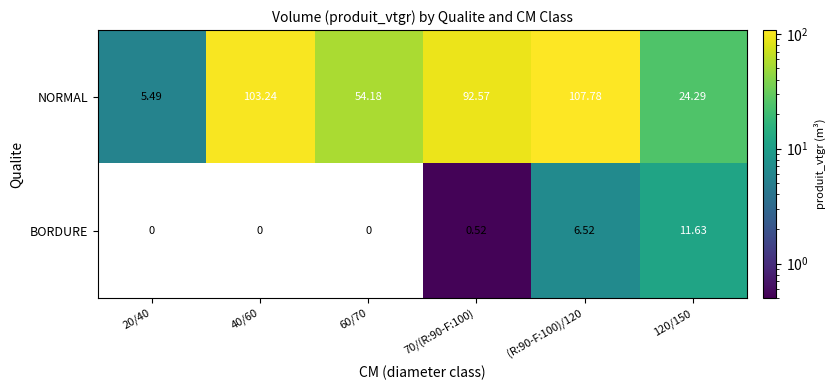

Rank the series at 70/(R:90-F:100) from lowest to highest value.

BORDURE, NORMAL